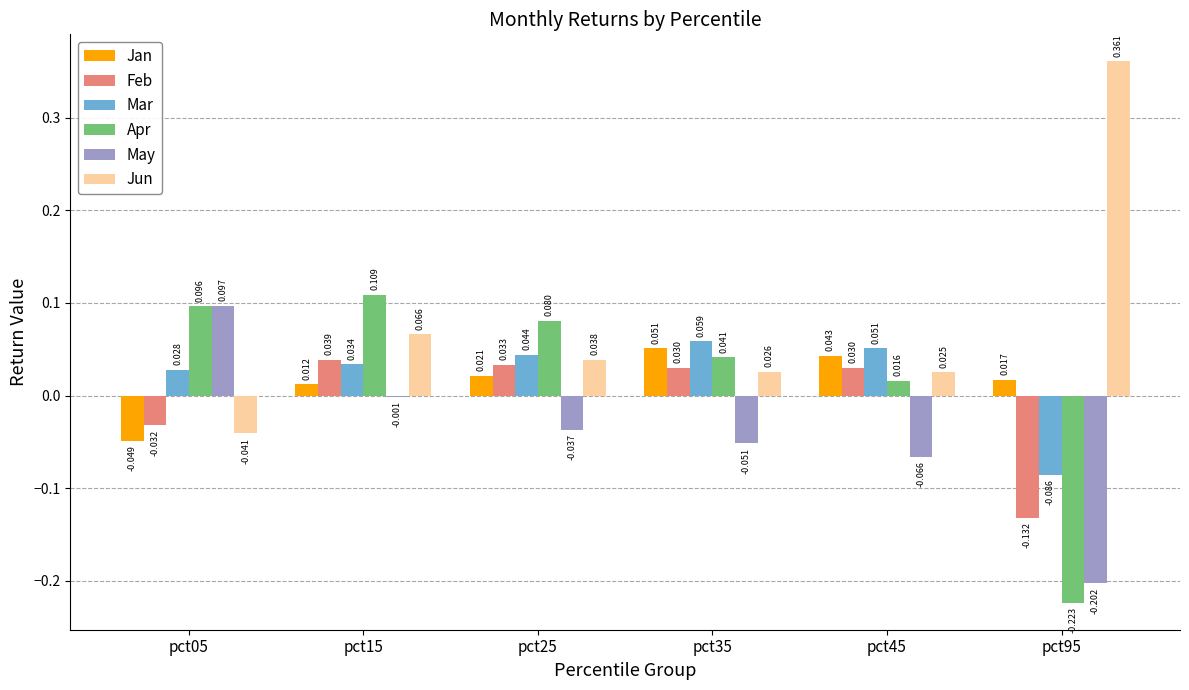

Is the value of Jan at pct45 greater than the value of Feb at pct15?

Yes